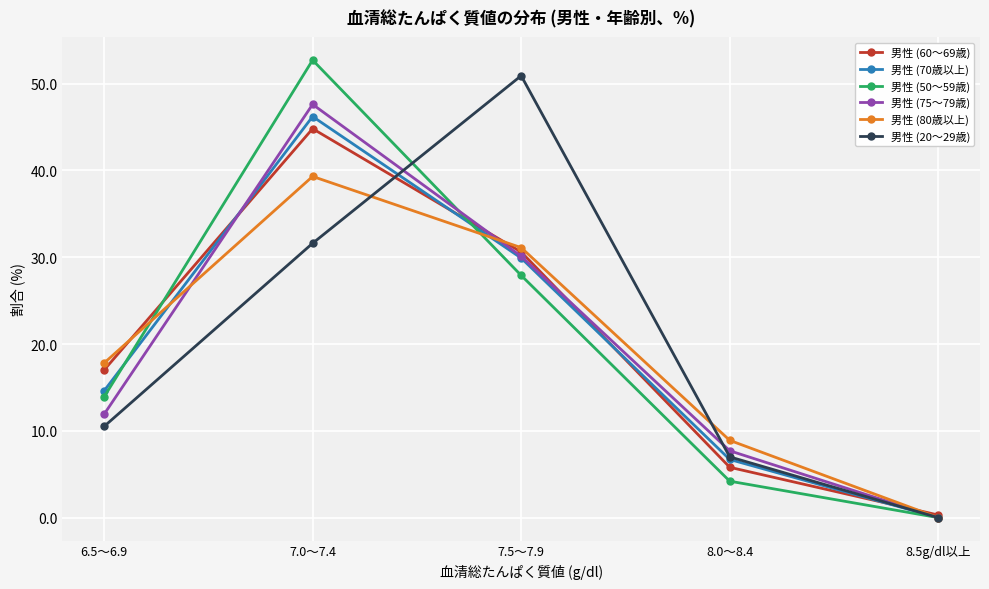

At how many categories does at least one series exceed 38?

2